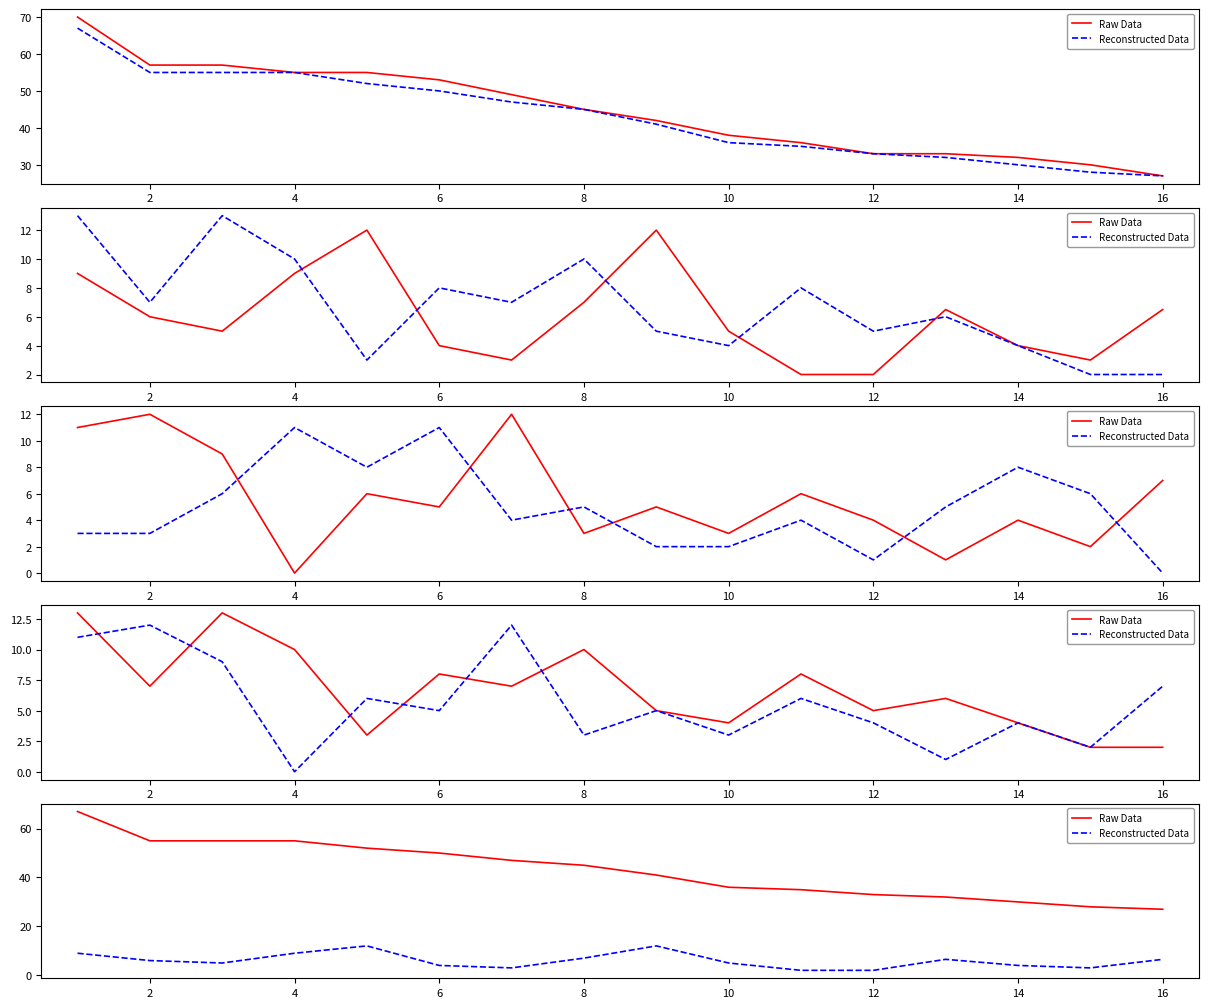

Between 8 and 2, which is larger?

2